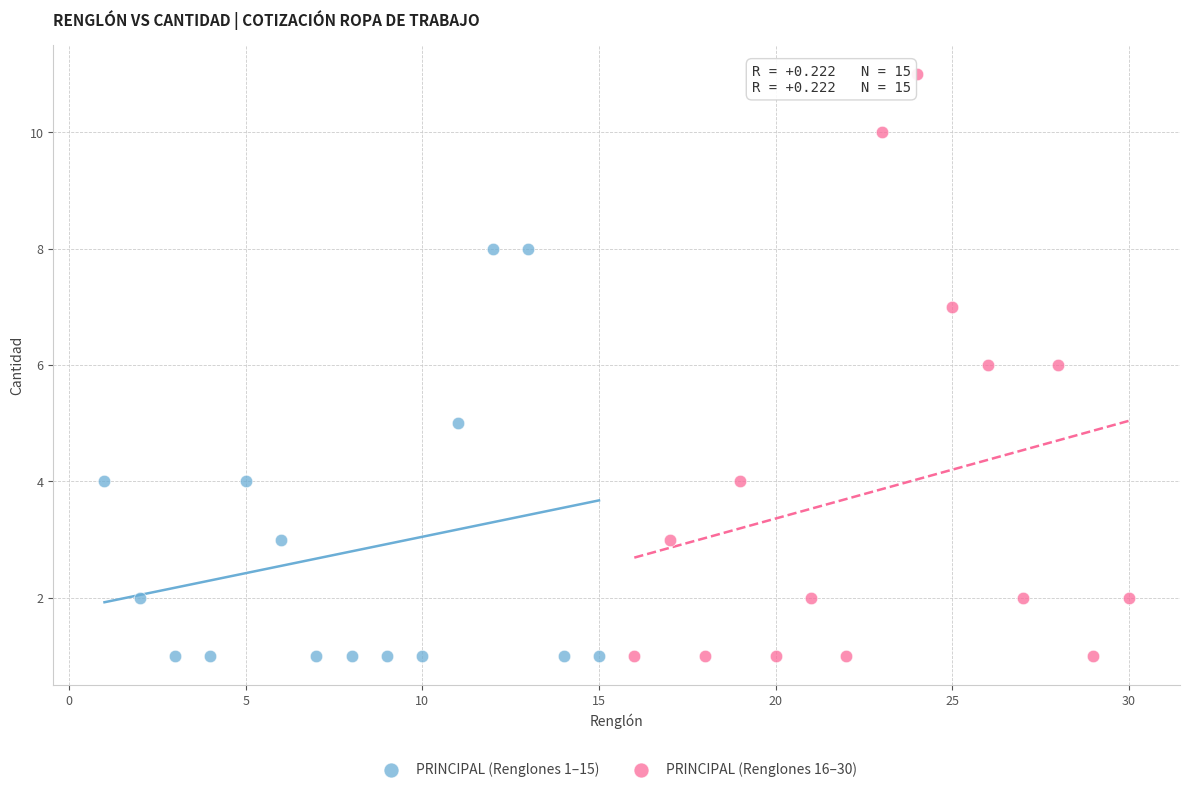

Which series has the largest Y range (max minus min)?

PRINCIPAL (Renglones 16–30)